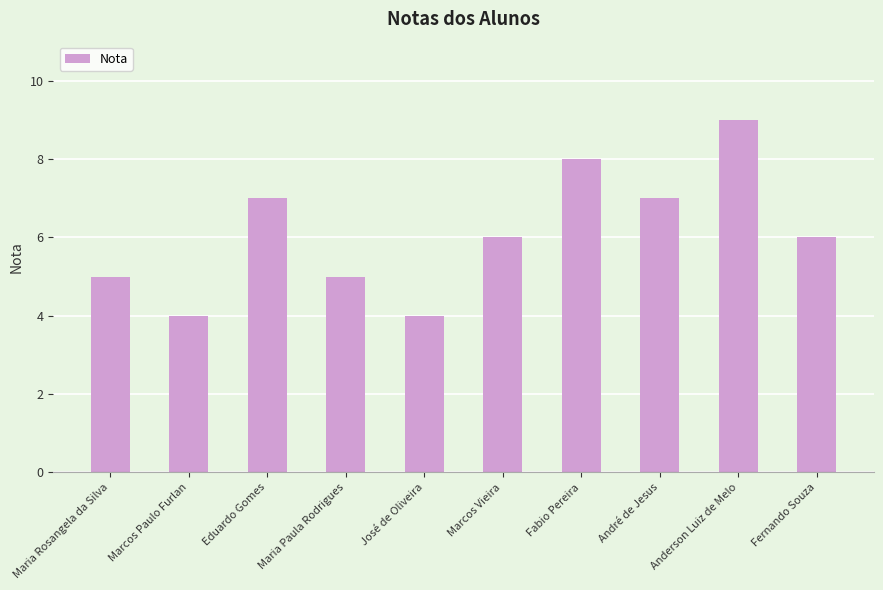

What is the smallest value displayed?

4